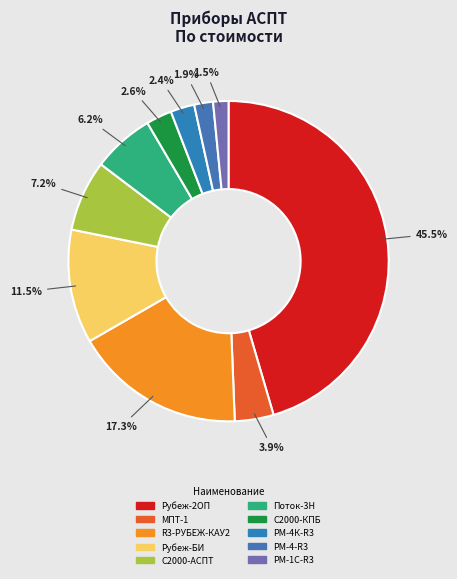

How many segments does this pie chart have?

10